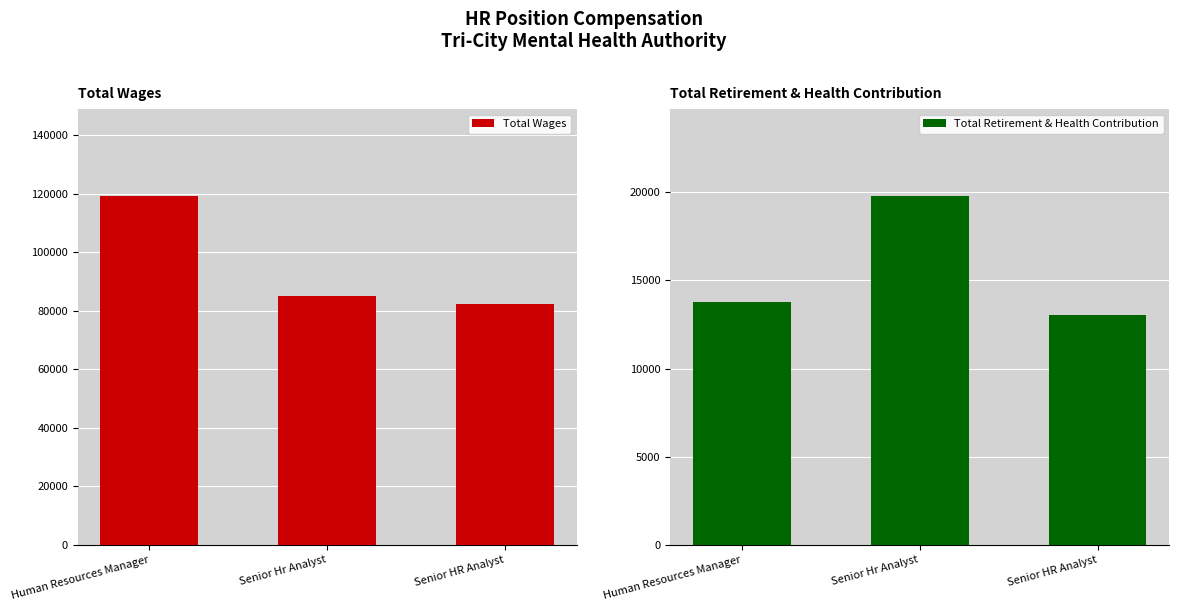

What are all the series names shown in the legend?

Total Wages, Total Retirement & Health Contribution